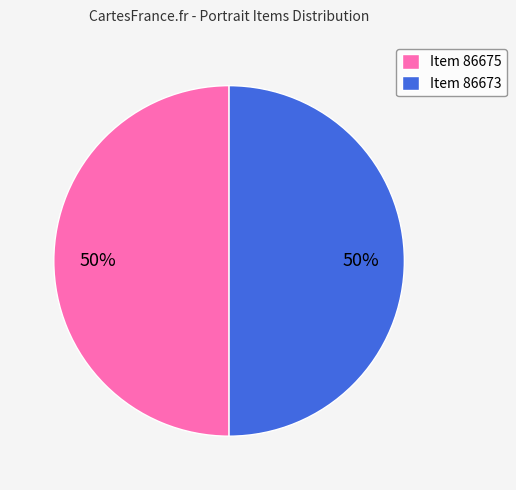

How many segments does this pie chart have?

2